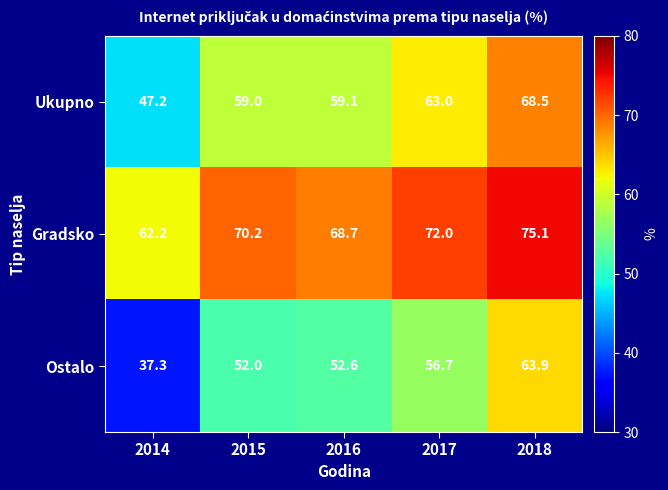

How many data points does each series have?

5